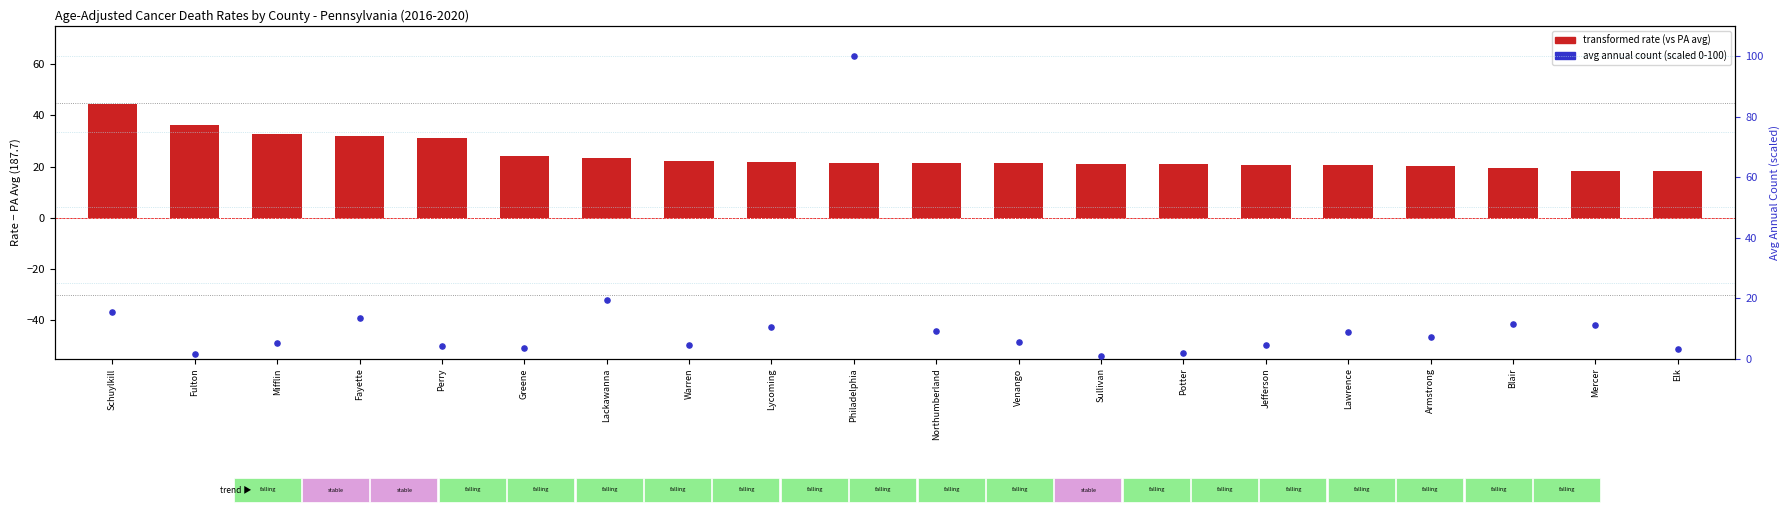

Which series has the widest spread of Y values?

avg annual count (scaled 0-100)